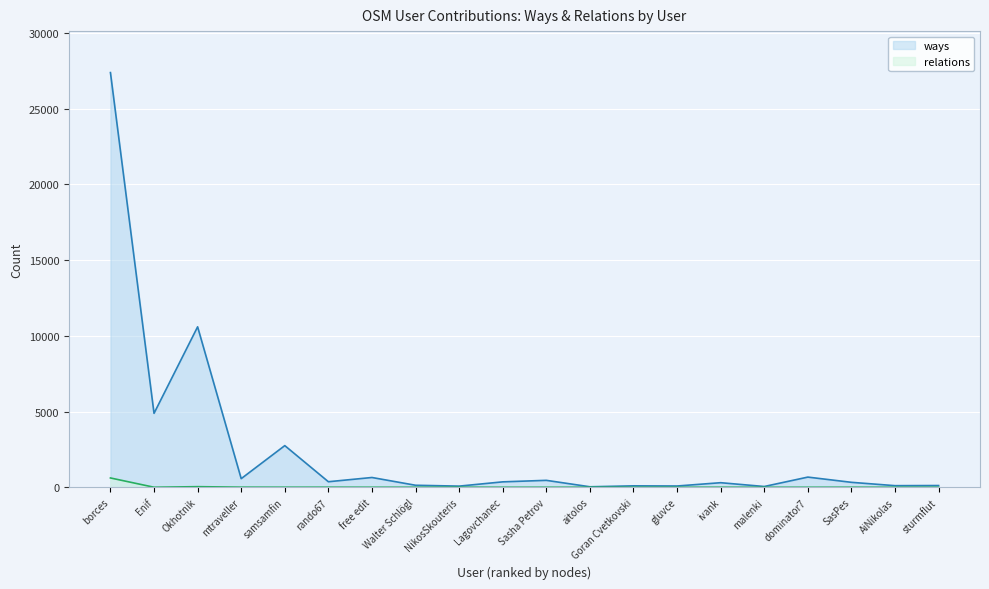

Is it true that ways equals 326 at SasPes?

True